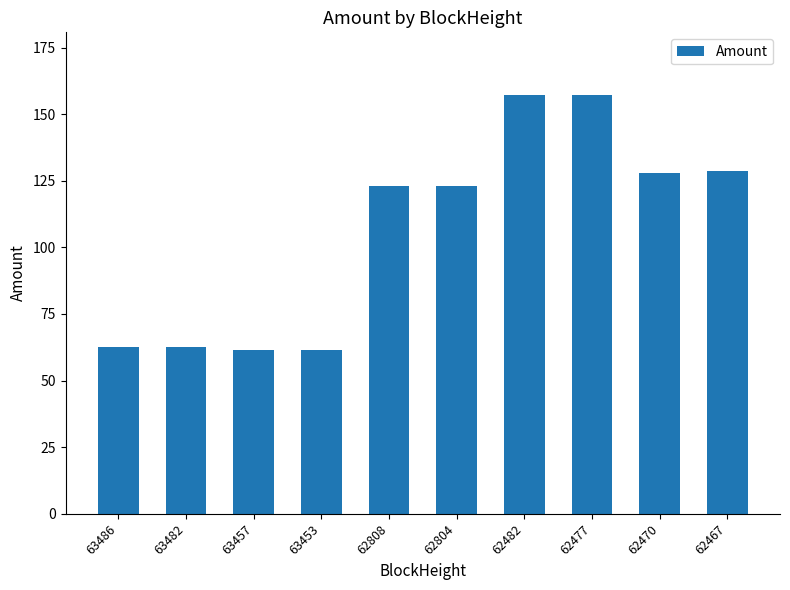

What is the greatest value displayed?

157.1